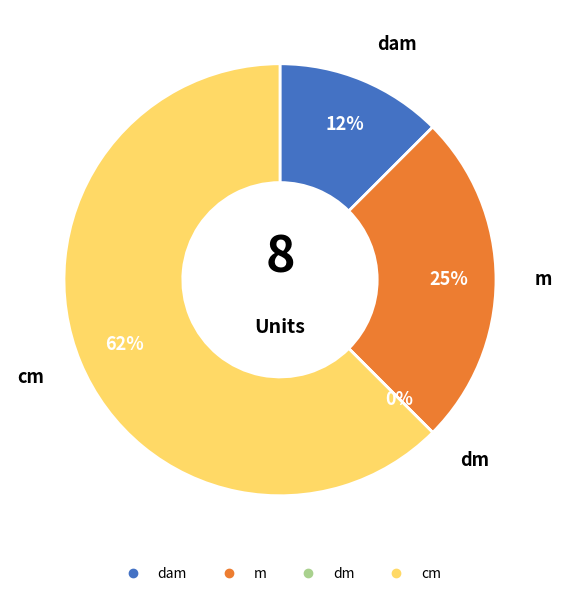

Which category has the biggest portion of the pie?

cm